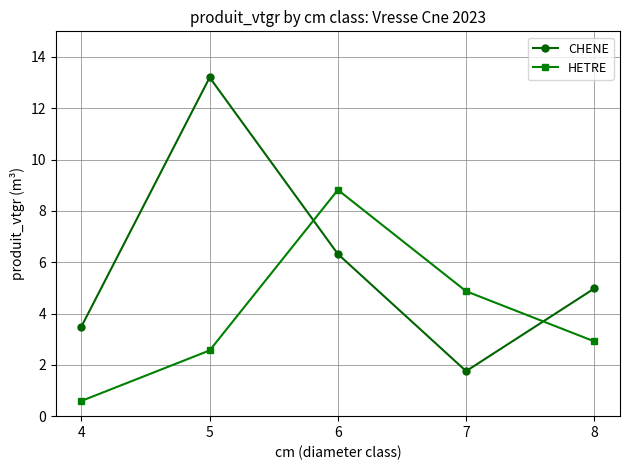

What is the value of the HETRE point at the 4th from the left?

4.9